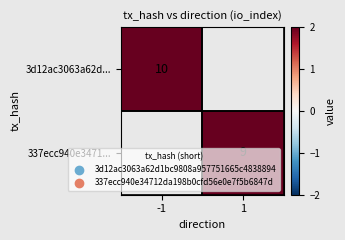

Count the number of data series in this chart.

2